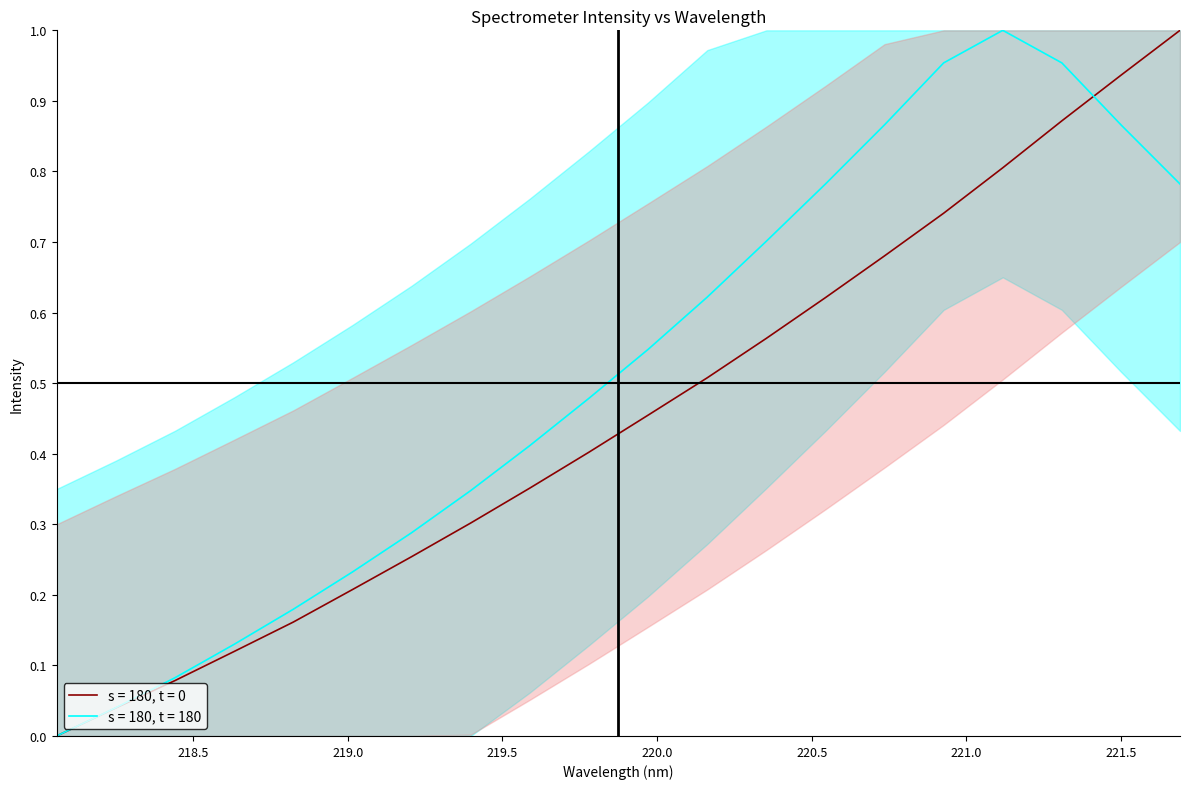

Which has a higher value, 219.589 or 221.1174?

221.1174